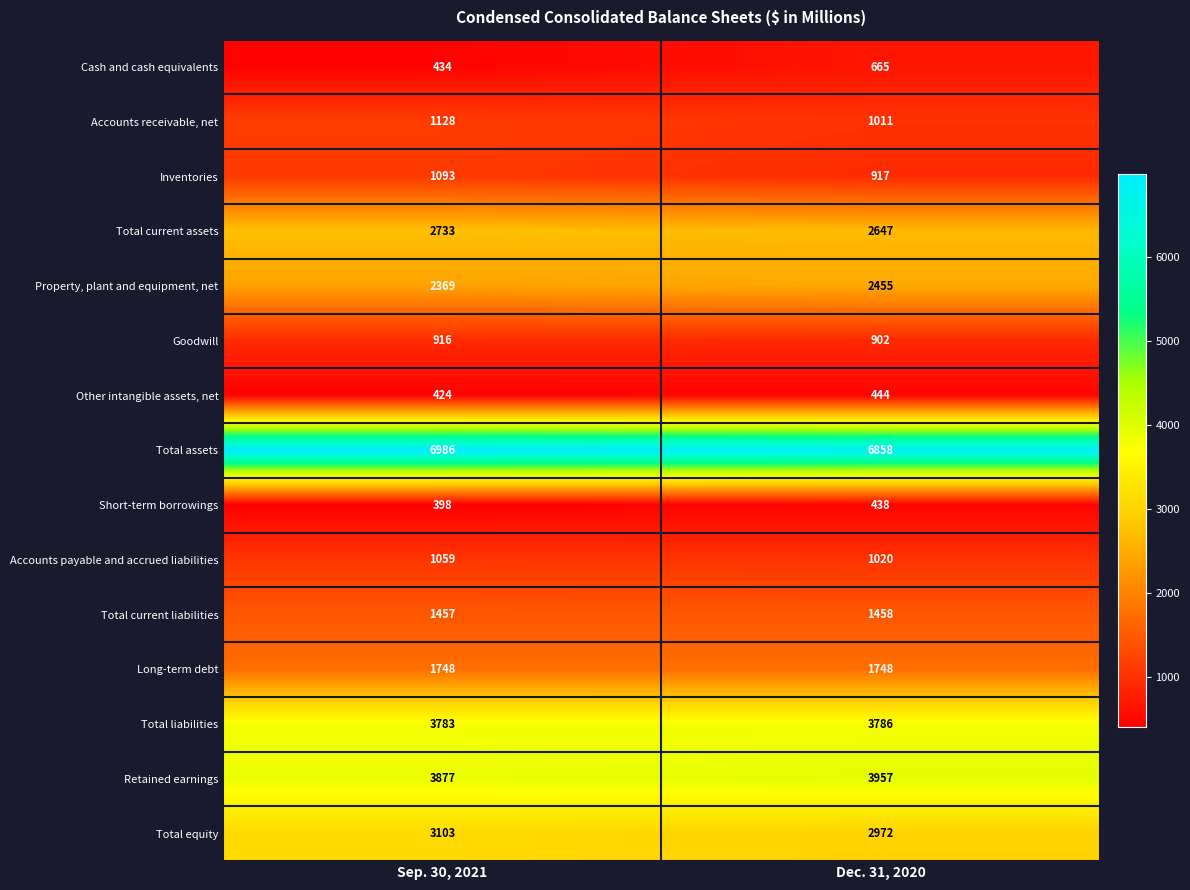

How many series are shown in this chart?

15